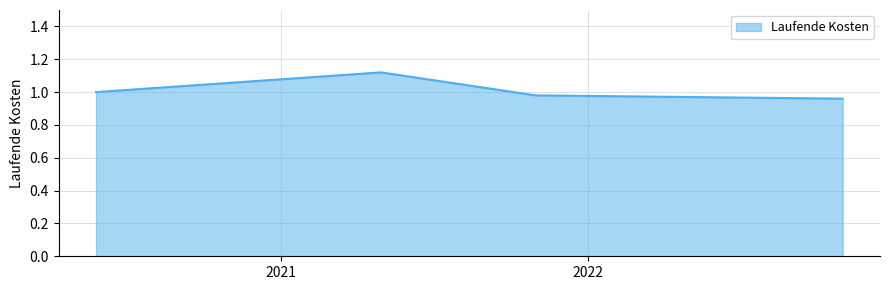

How many interior local peaks (higher than both neighbors) does the data have?

1